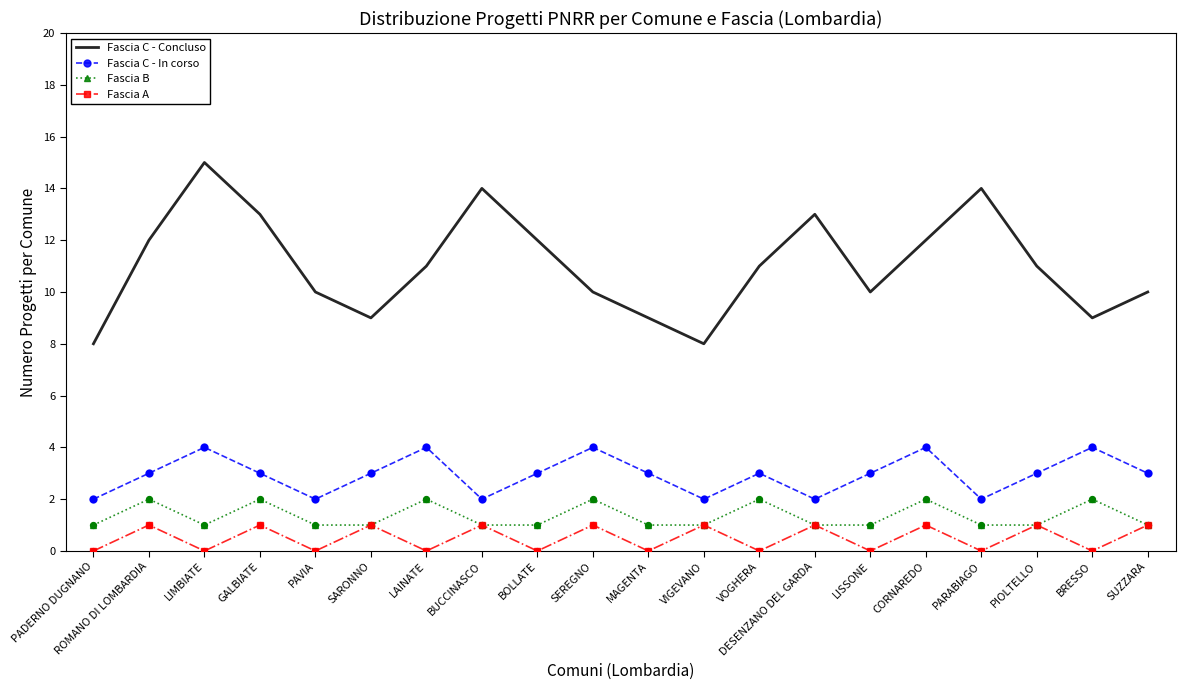

At how many categories does at least one series exceed 6?

20